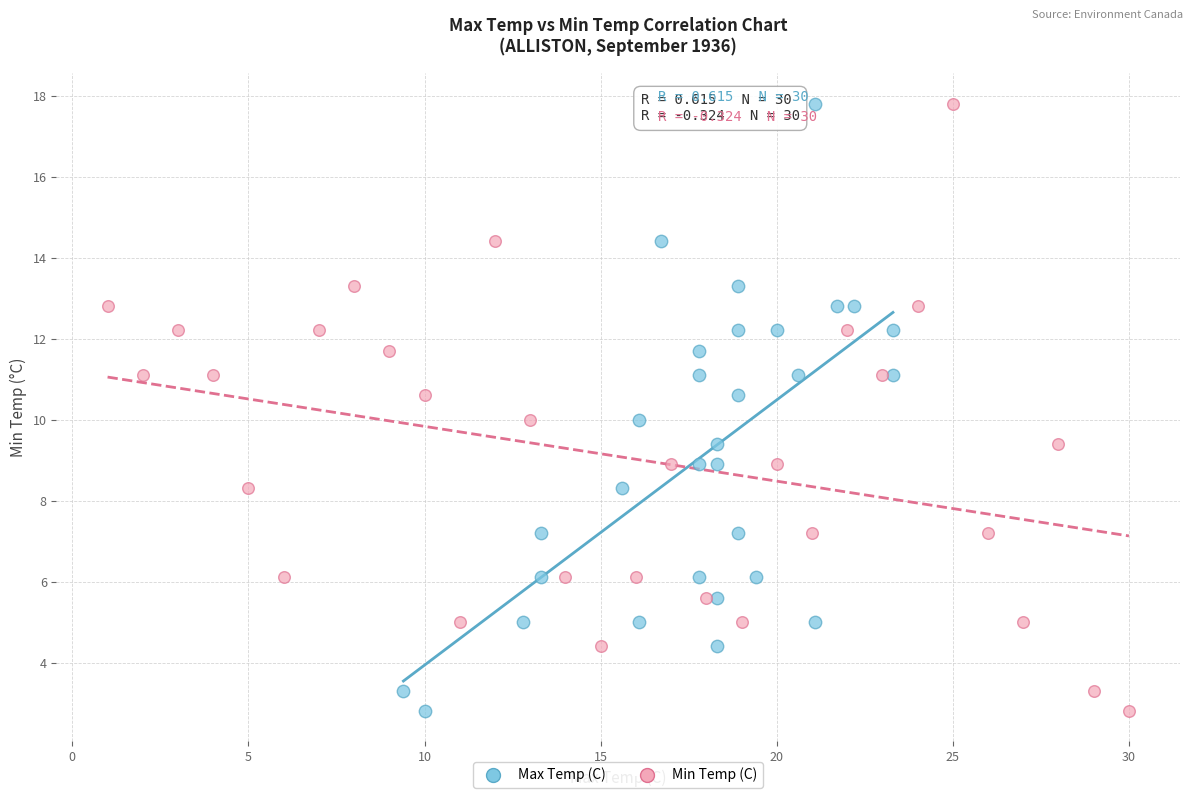

What are all the series names shown in the legend?

Max Temp (C), Min Temp (C)